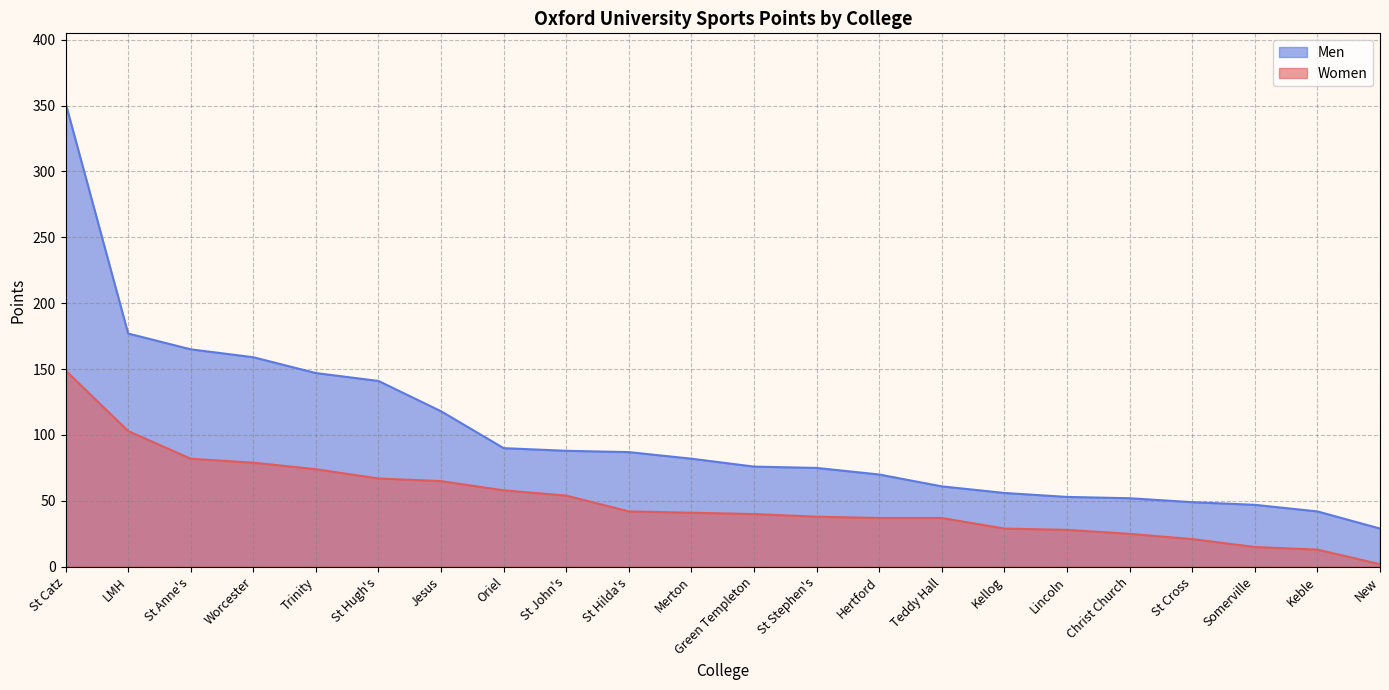

How many values in the Men series are below 82?

11